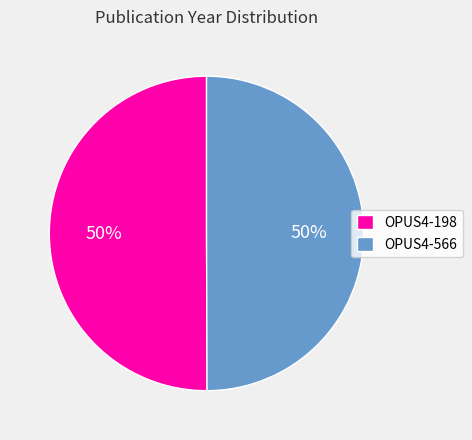

To the nearest percent, what is the combined percentage of OPUS4-566 and OPUS4-198?

100%